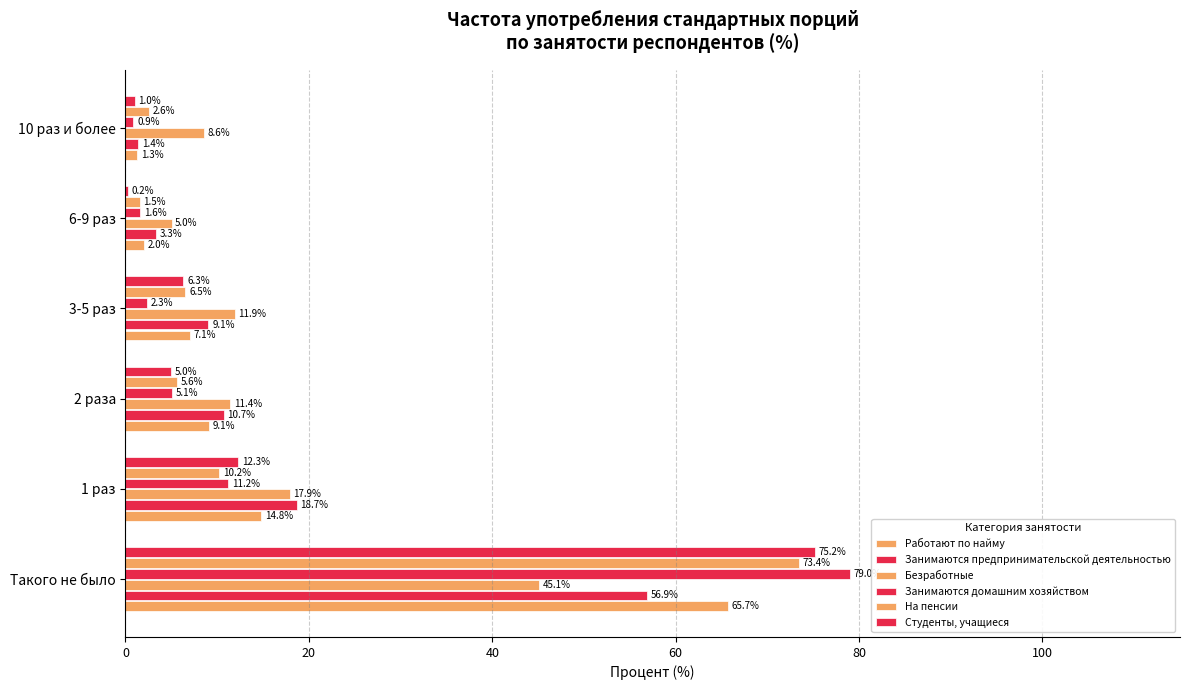

Count the number of data series in this chart.

6